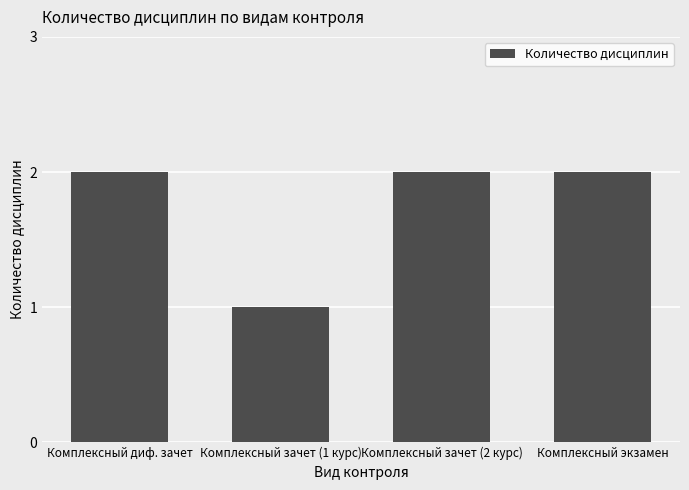

Reading right to left, what are all the values shown in this chart?

Комплексный экзамен=2	Комплексный зачет (2 курс)=2	Комплексный зачет (1 курс)=1	Комплексный диф. зачет=2